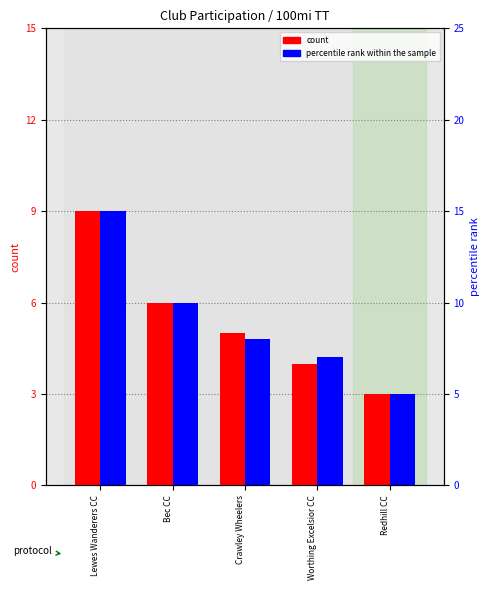

List the labels in order of count value, smallest first.

Redhill CC, Worthing Excelsior CC, Crawley Wheelers, Bec CC, Lewes Wanderers CC